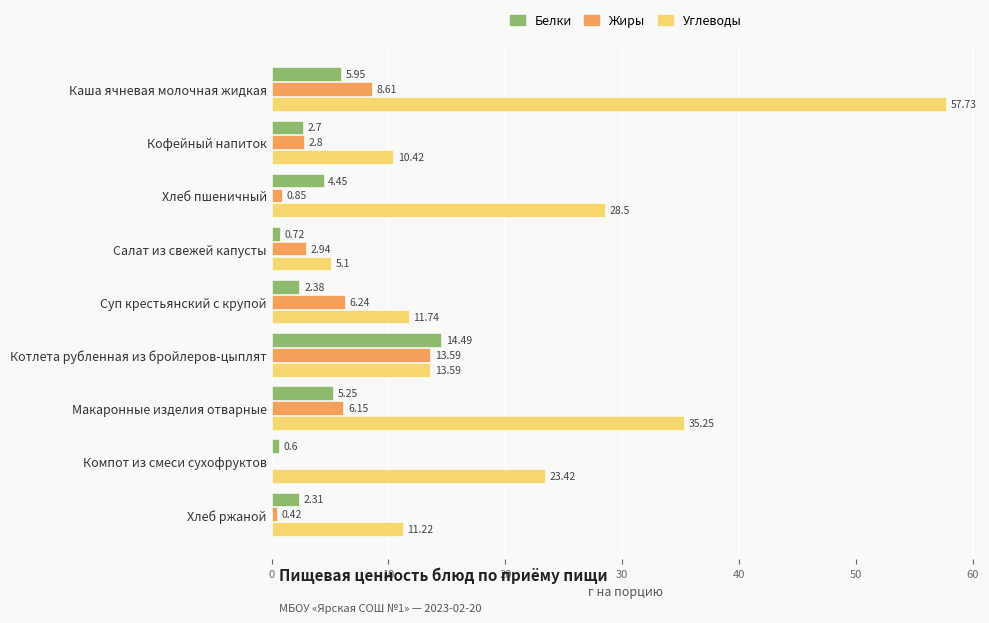

How many positive values does the Жиры series have?

8